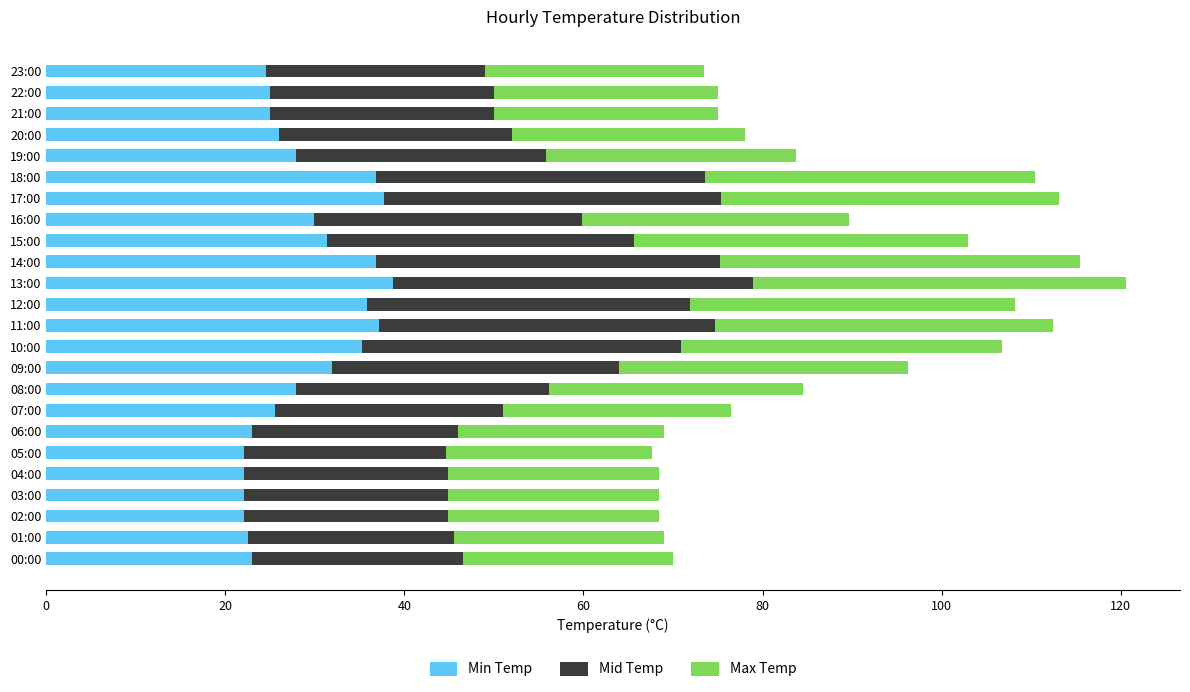

How many series are shown in this chart?

3